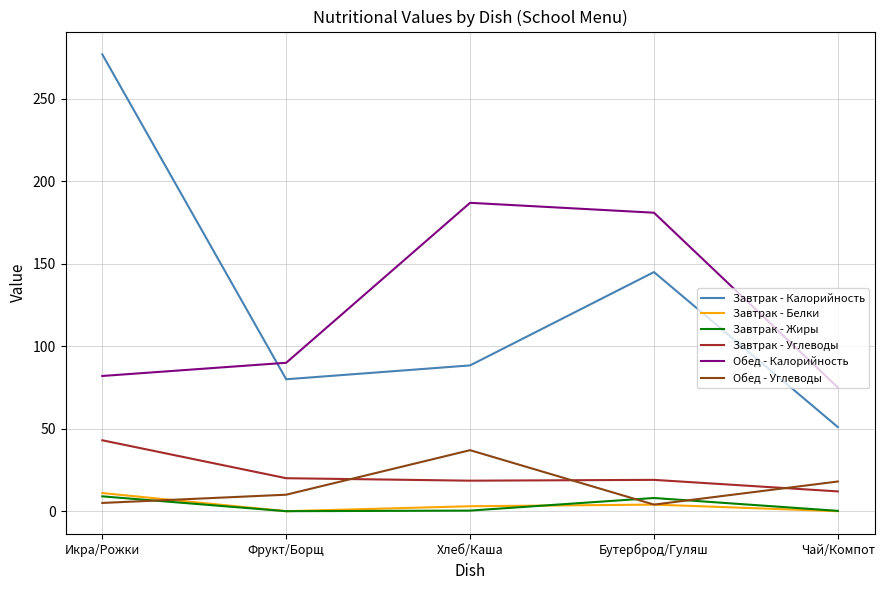

Which series has the largest range (max minus min)?

Завтрак - Калорийность